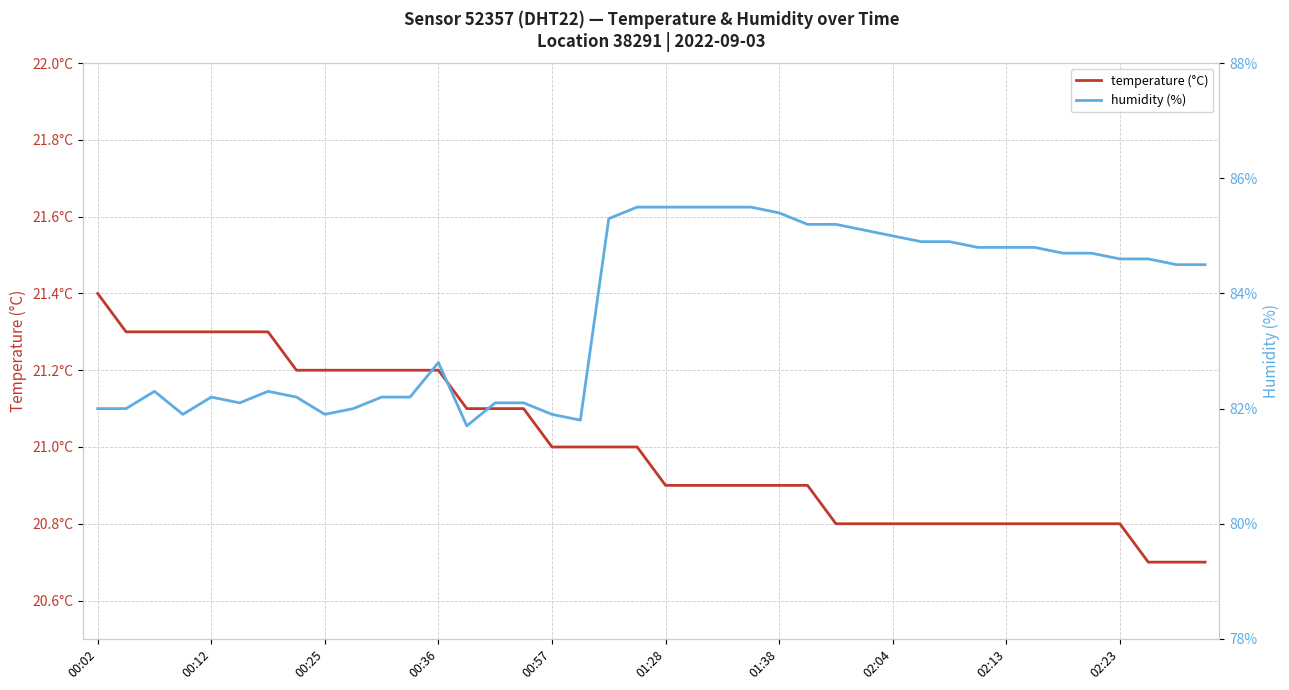

What is the maximum value for humidity (%)?

85.5